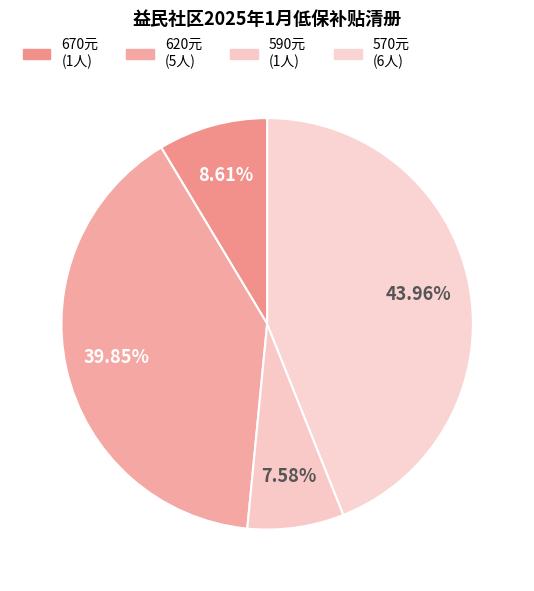

How many slices are in this pie chart?

4